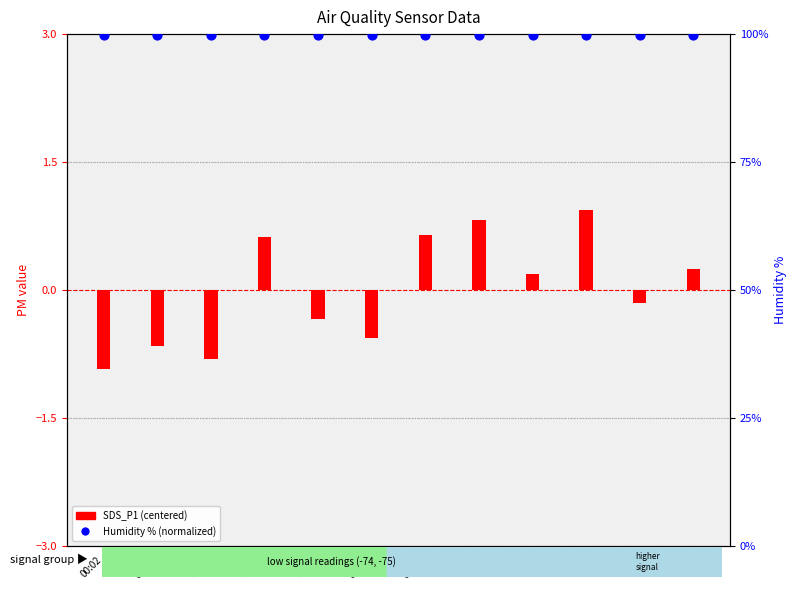

What is the total value across all series at 00:02?

99.0